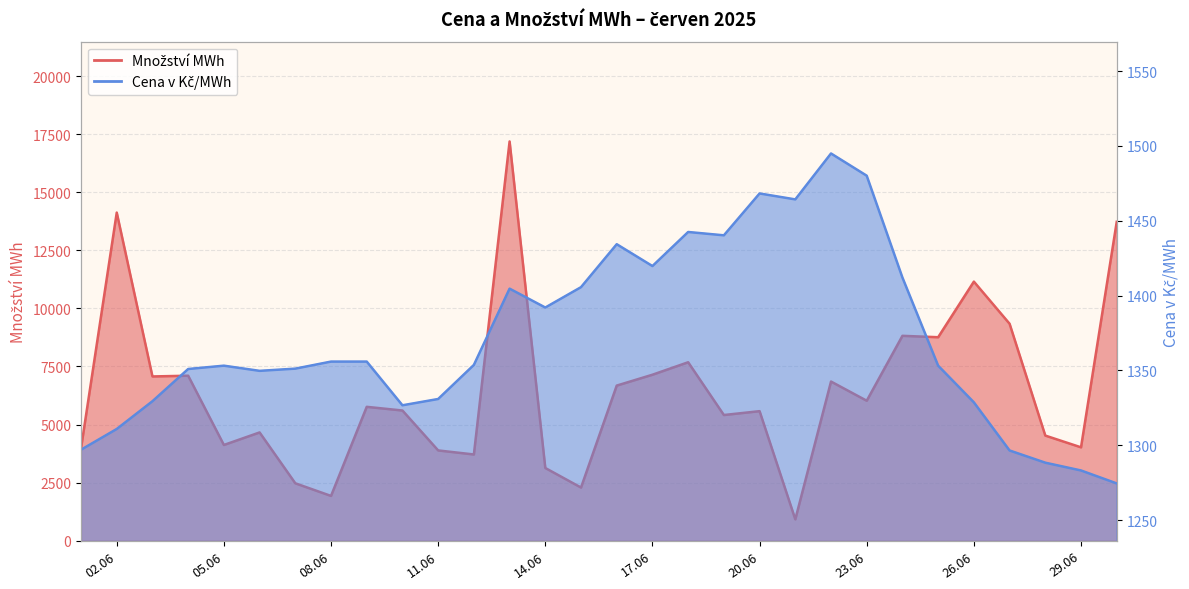

Rank the series at 02.06 from lowest to highest value.

Cena v Kč/MWh, Množství MWh